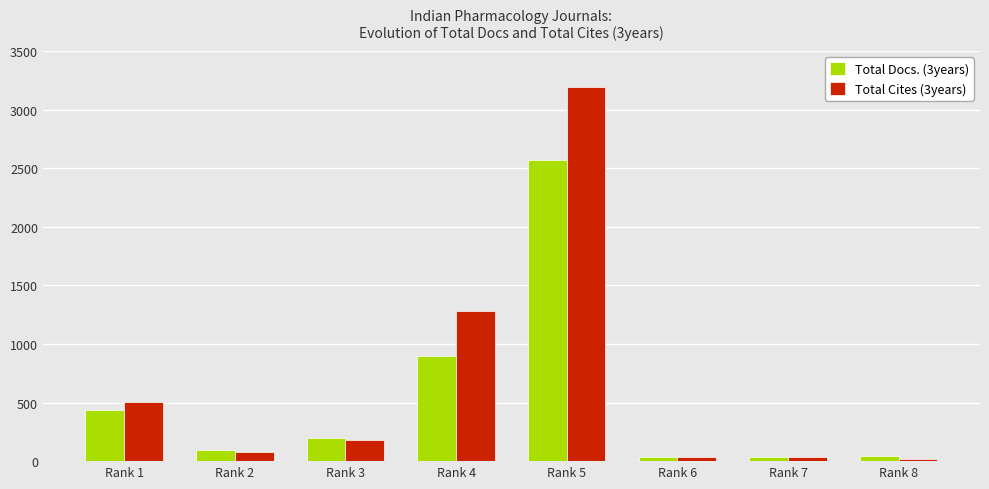

Which category has the highest value across all series?

Rank 5